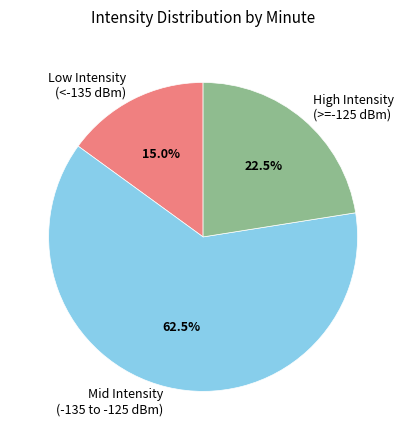

What is the majority slice?

Mid Intensity (-135 to -125 dBm)